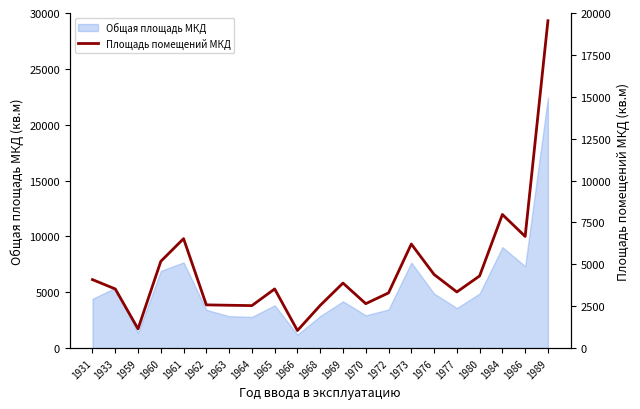

What is the lowest value of the Общая площадь МКД series?

1210.0